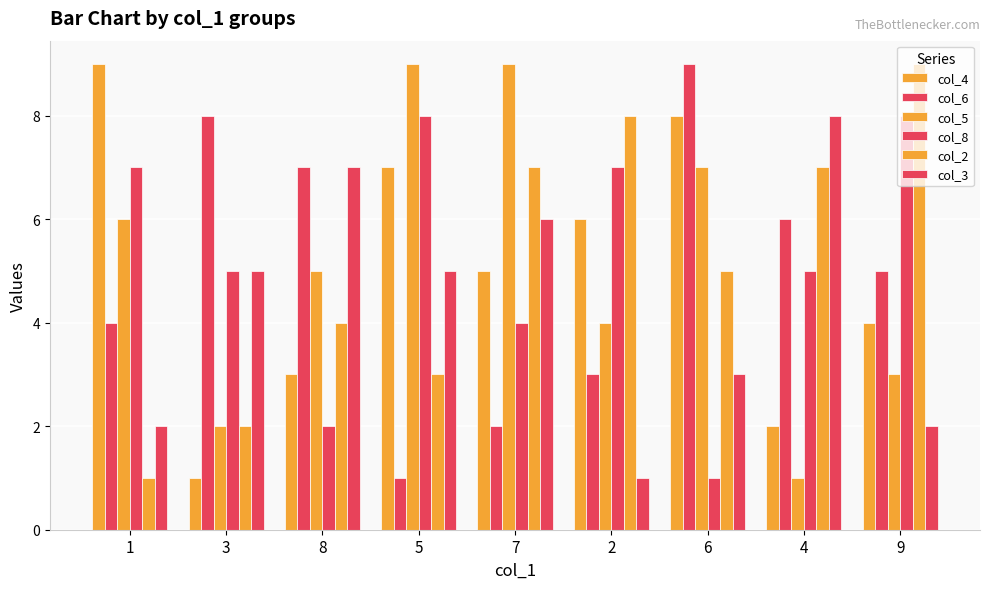

The value of col_3 at 2 is 1. True or false?

True